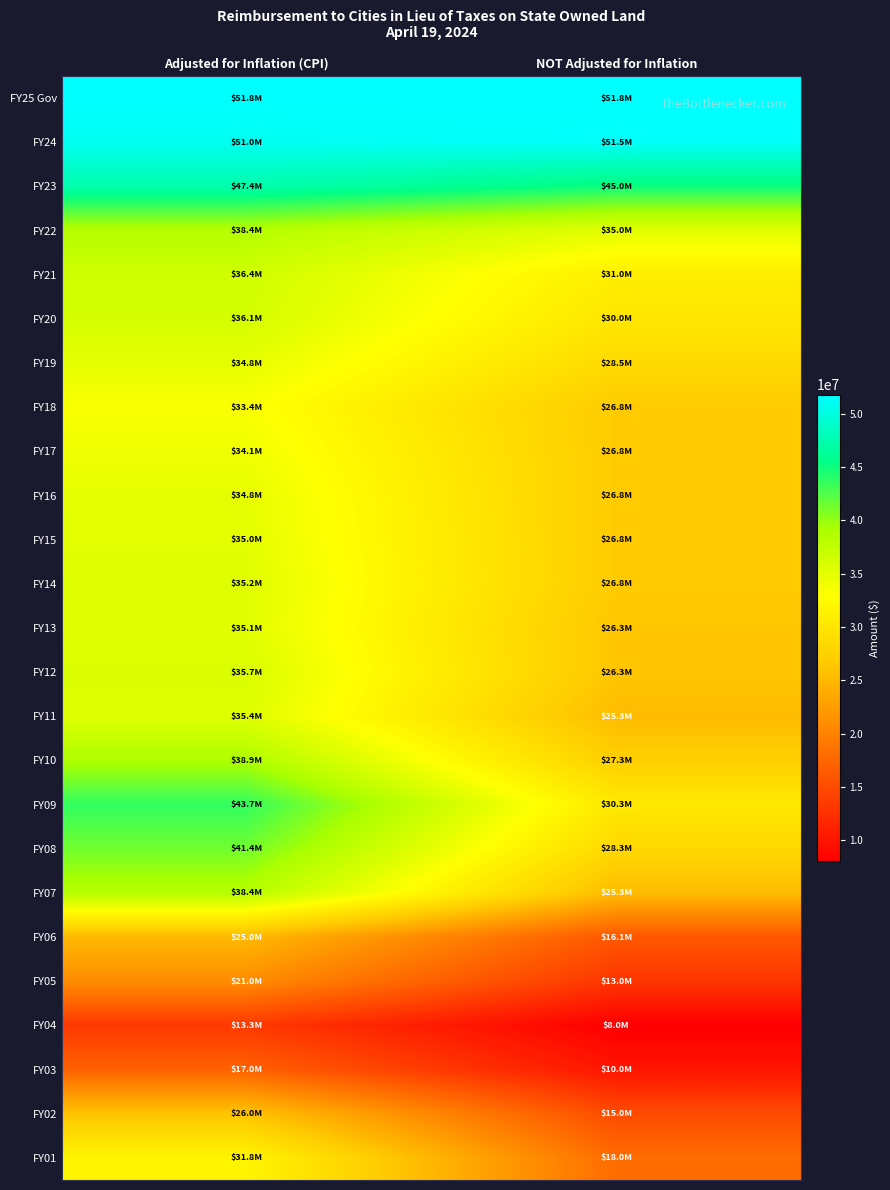

Reading right to left, transcribe all the data shown in this chart.

FY25 Gov: NOT Adjusted for Inflation=51800026	Adjusted for Inflation (CPI)=51800026
FY24: NOT Adjusted for Inflation=51465476	Adjusted for Inflation (CPI)=51014492
FY23: NOT Adjusted for Inflation=45000000	Adjusted for Inflation (CPI)=47393537
FY22: NOT Adjusted for Inflation=35000000	Adjusted for Inflation (CPI)=38400579
FY21: NOT Adjusted for Inflation=31000000	Adjusted for Inflation (CPI)=36448429
FY20: NOT Adjusted for Inflation=30000000	Adjusted for Inflation (CPI)=36080062
FY19: NOT Adjusted for Inflation=28478131	Adjusted for Inflation (CPI)=34791067
FY18: NOT Adjusted for Inflation=26770000	Adjusted for Inflation (CPI)=33382292
FY17: NOT Adjusted for Inflation=26770000	Adjusted for Inflation (CPI)=34130616
FY16: NOT Adjusted for Inflation=26770000	Adjusted for Inflation (CPI)=34765586
FY15: NOT Adjusted for Inflation=26770000	Adjusted for Inflation (CPI)=34996578
FY14: NOT Adjusted for Inflation=26770000	Adjusted for Inflation (CPI)=35246986
FY13: NOT Adjusted for Inflation=26270000	Adjusted for Inflation (CPI)=35126840
FY12: NOT Adjusted for Inflation=26270000	Adjusted for Inflation (CPI)=35718869
FY11: NOT Adjusted for Inflation=25270000	Adjusted for Inflation (CPI)=35368258
FY10: NOT Adjusted for Inflation=27270000	Adjusted for Inflation (CPI)=38924634
FY09: NOT Adjusted for Inflation=30300000	Adjusted for Inflation (CPI)=43675282
FY08: NOT Adjusted for Inflation=28300000	Adjusted for Inflation (CPI)=41363717
FY07: NOT Adjusted for Inflation=25300000	Adjusted for Inflation (CPI)=38350686
FY06: NOT Adjusted for Inflation=16100000	Adjusted for Inflation (CPI)=25039243
FY05: NOT Adjusted for Inflation=13000000	Adjusted for Inflation (CPI)=20981783
FY04: NOT Adjusted for Inflation=8000000	Adjusted for Inflation (CPI)=13299809
FY03: NOT Adjusted for Inflation=10000000	Adjusted for Inflation (CPI)=16991472
FY02: NOT Adjusted for Inflation=15000000	Adjusted for Inflation (CPI)=26048689
FY01: NOT Adjusted for Inflation=18000000	Adjusted for Inflation (CPI)=31811937